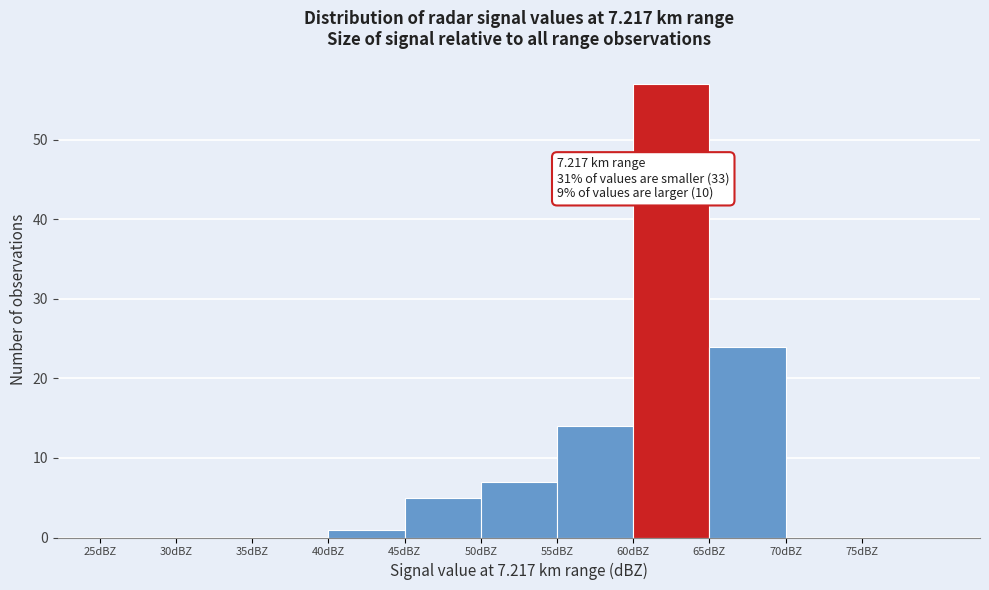

Which range on the x-axis has the tallest bar?

60 to 65